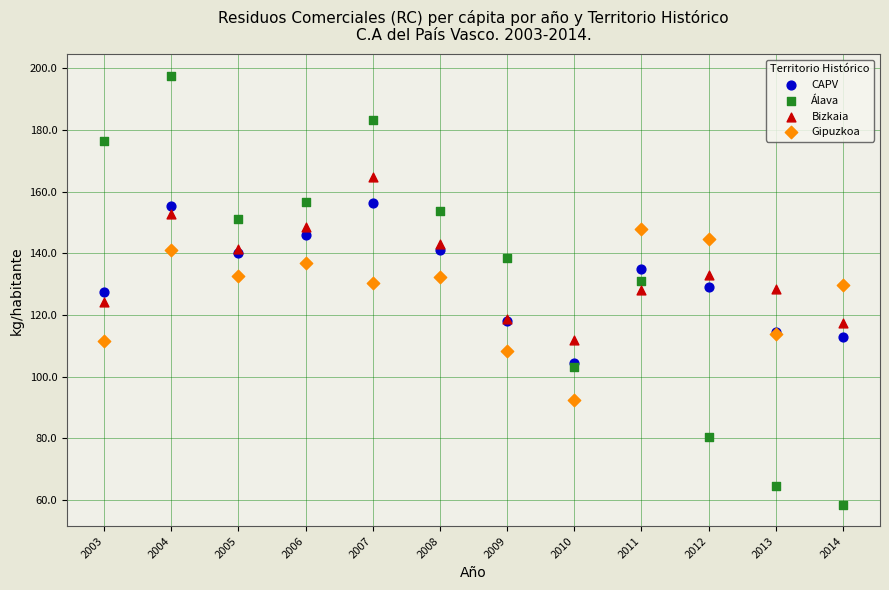

What are all the series names shown in the legend?

CAPV, Álava, Bizkaia, Gipuzkoa